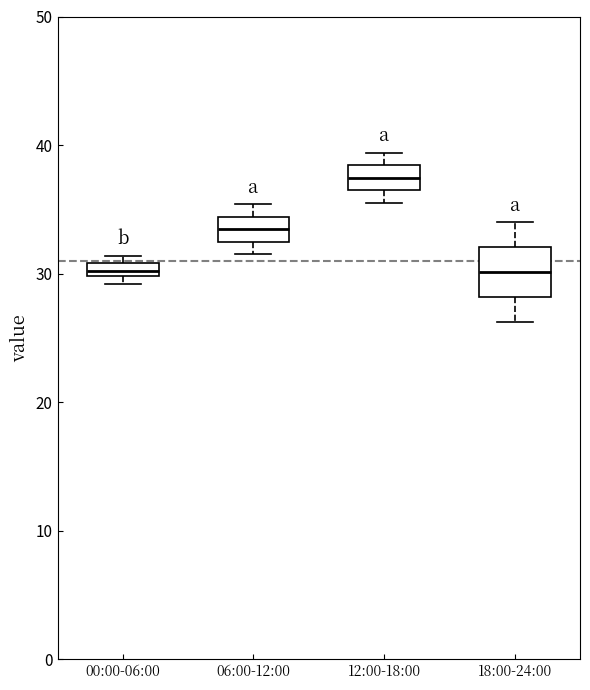

Comparing the boxes themselves (not the whiskers), which one is the tallest?

18:00-24:00